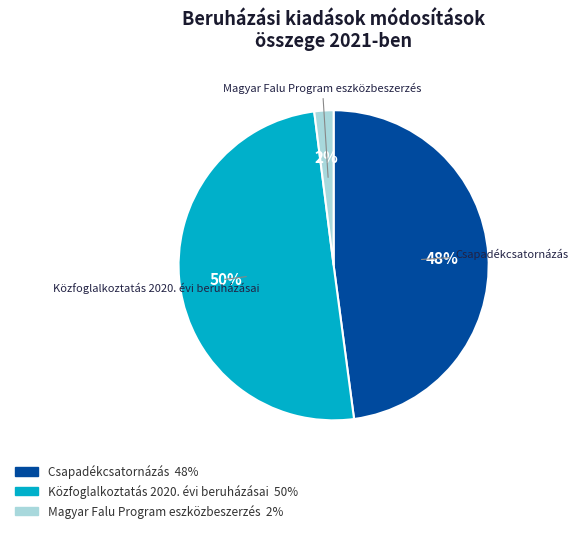

What is the majority slice?

Közfoglalkoztatás 2020. évi beruházásai